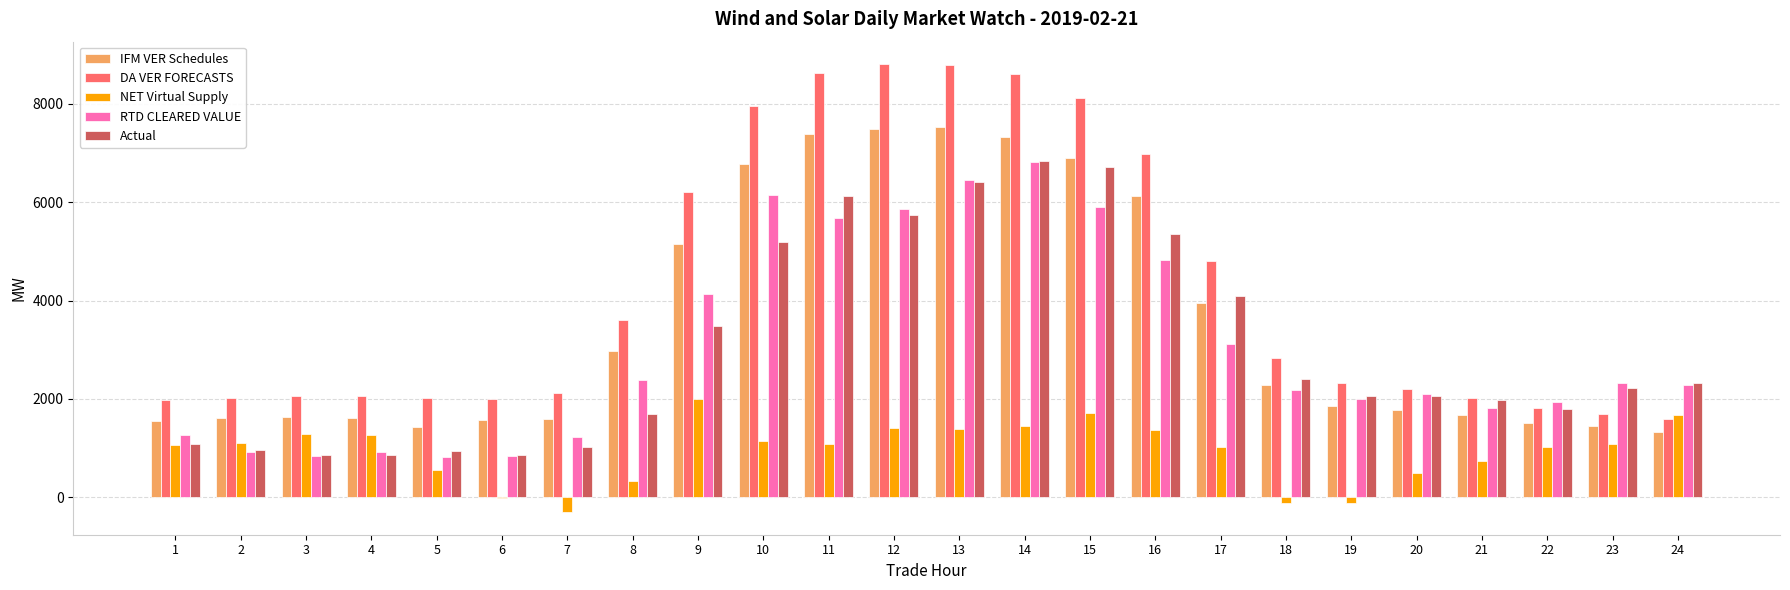

At which category is the sum across all series the highest?

14